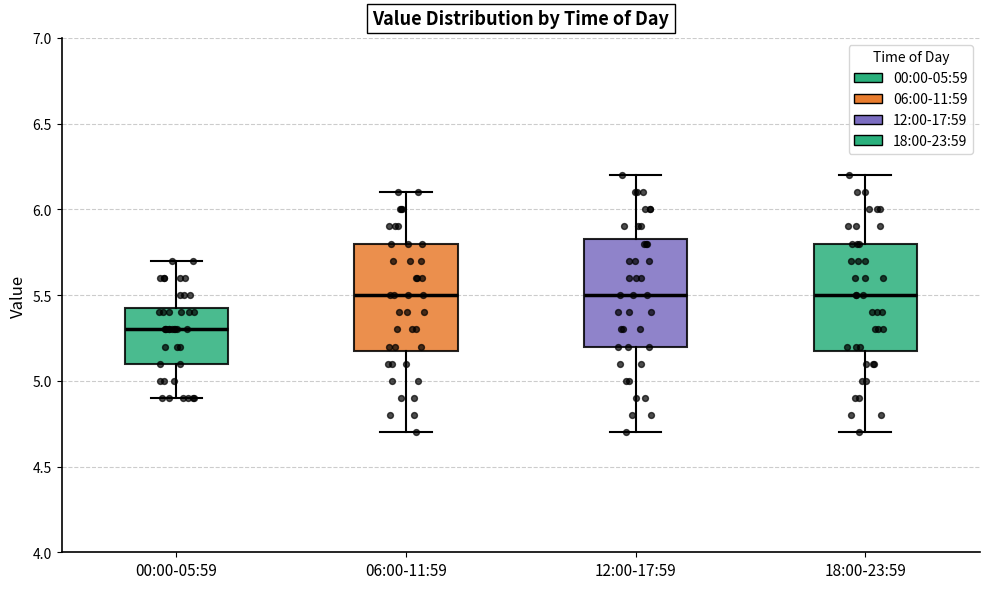

Which box's median line is the lowest?

00:00-05:59